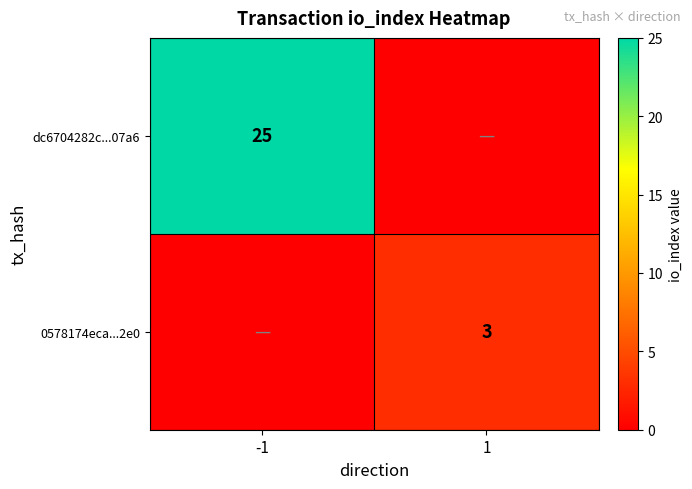

Is the value of 0578174eca...2e0 at 1 greater than the value of dc6704282c...07a6 at -1?

No